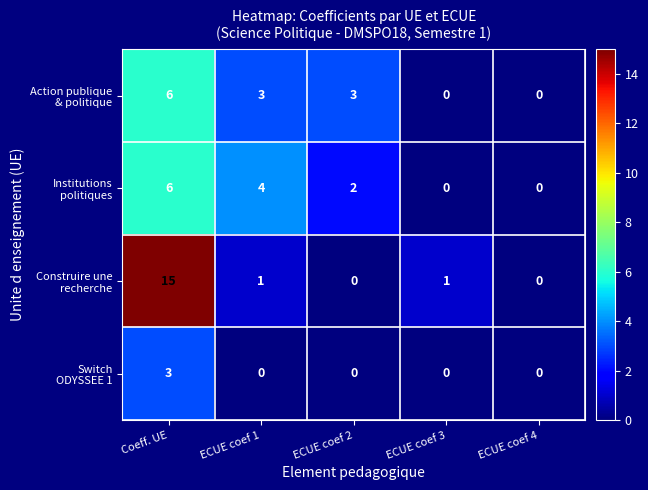

What is the maximum value shown in the chart?

15